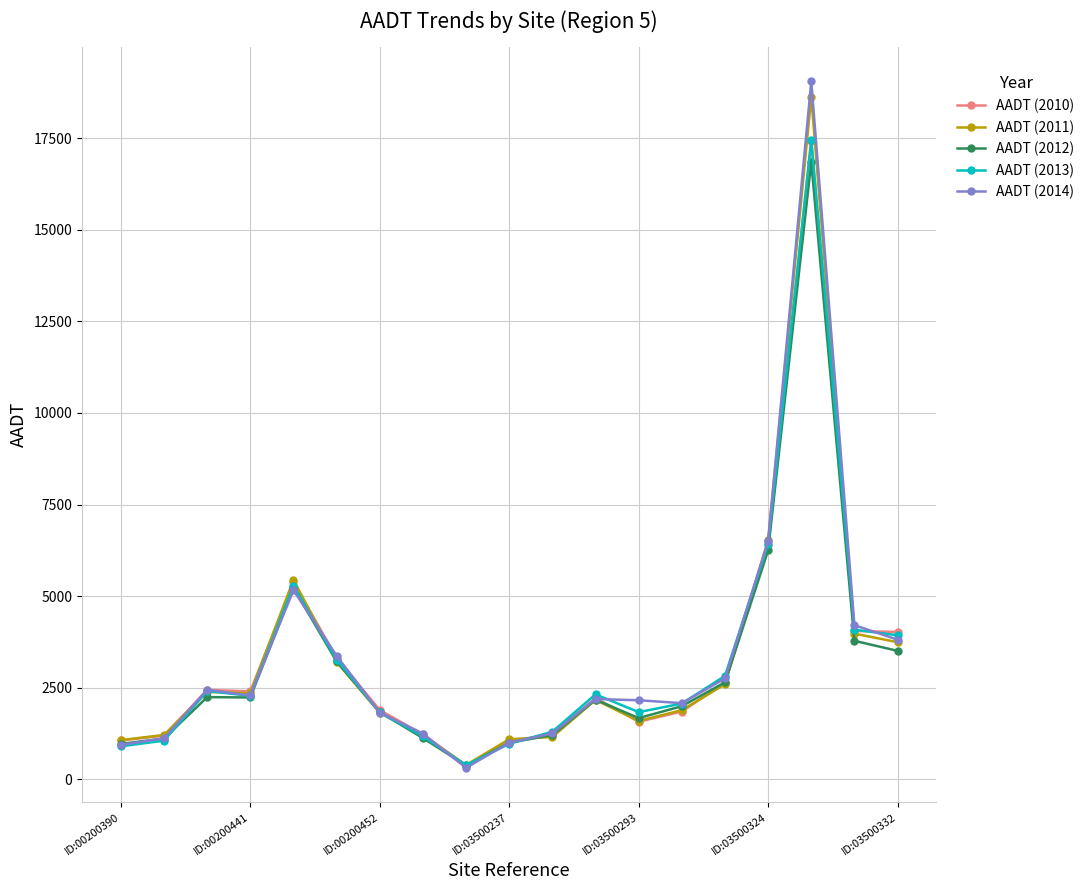

Is this an area chart (filled region under the line)?

No